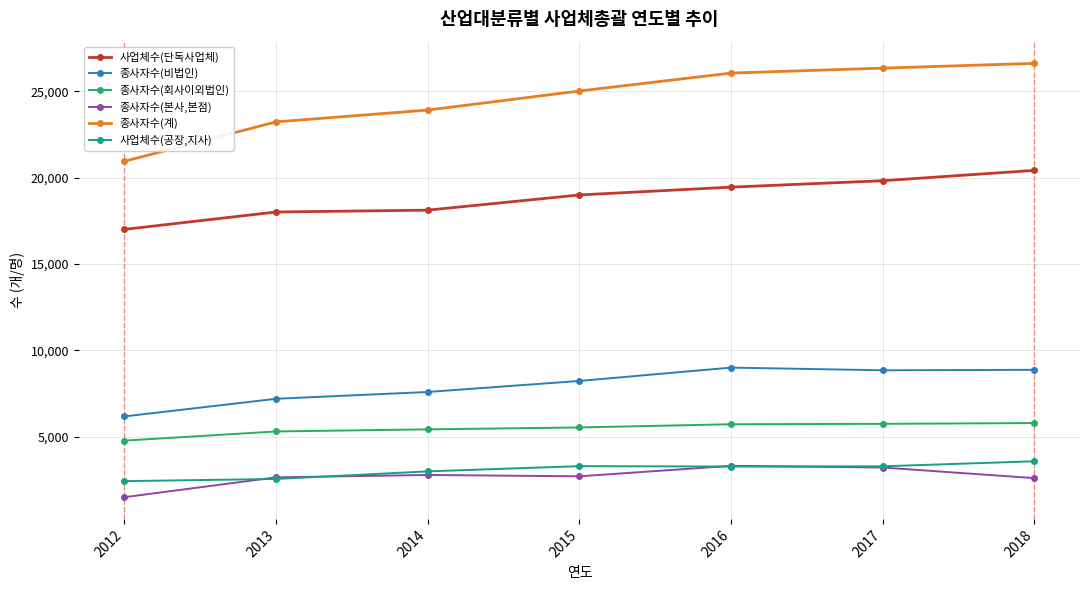

What is the difference between the second highest and second lowest values in the 사업체수(단독사업체) series?

1810